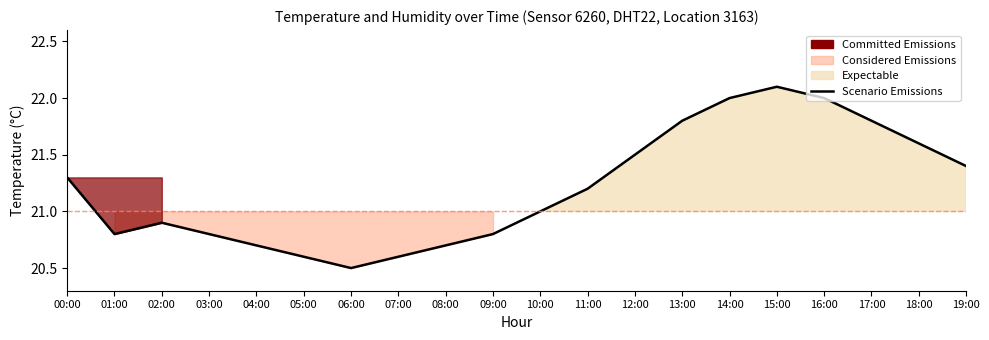

What is the average value?

21.2